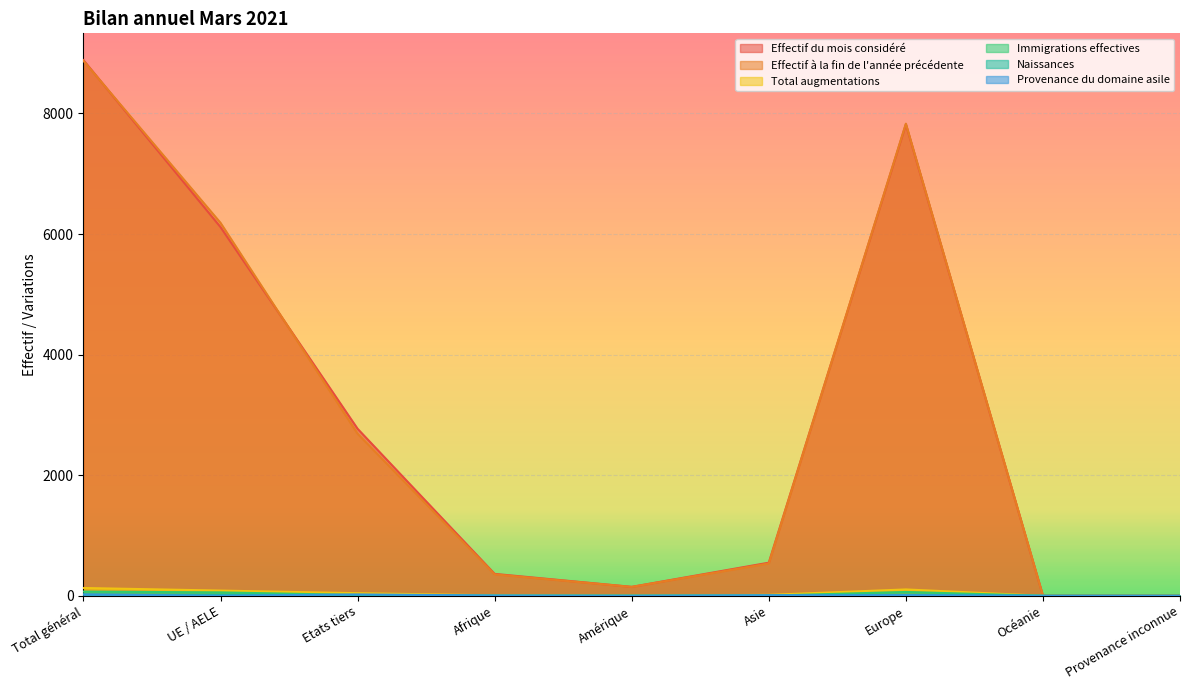

Is the value of Immigrations effectives at Provenance inconnue greater than the value of Effectif à la fin de l'année précédente at Afrique?

No